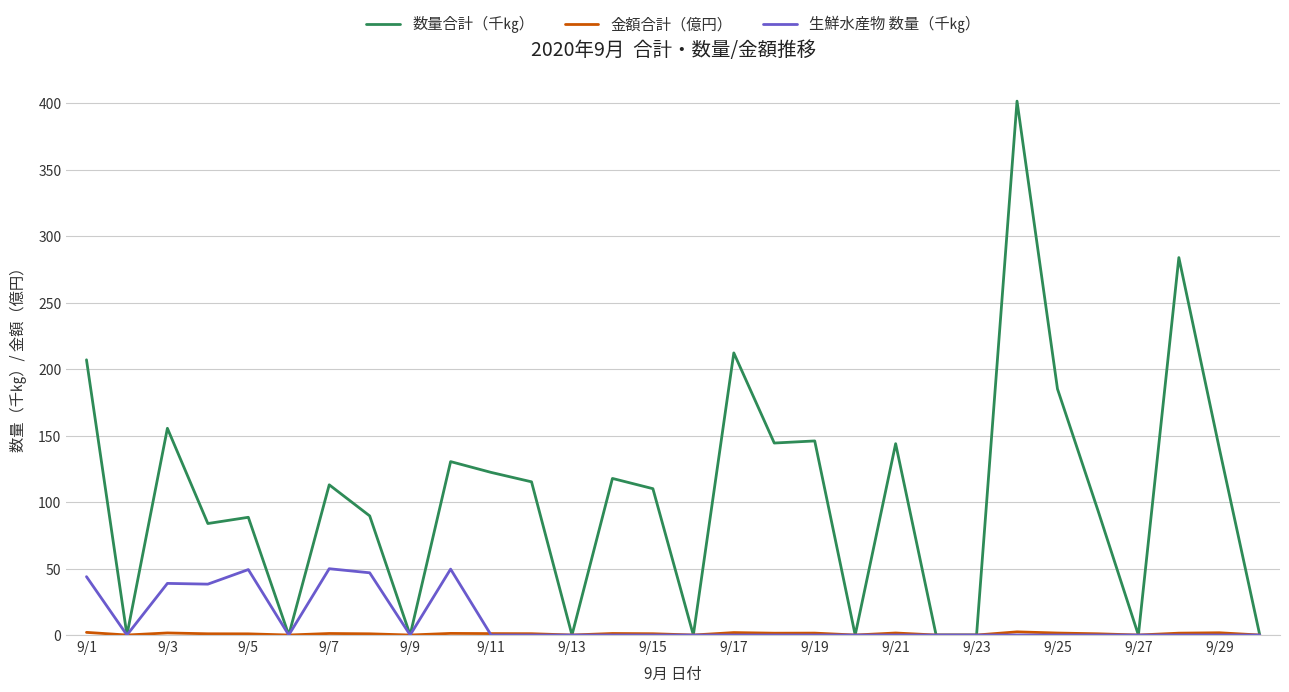

Which series has the largest total across all categories?

数量合計（千㎏）